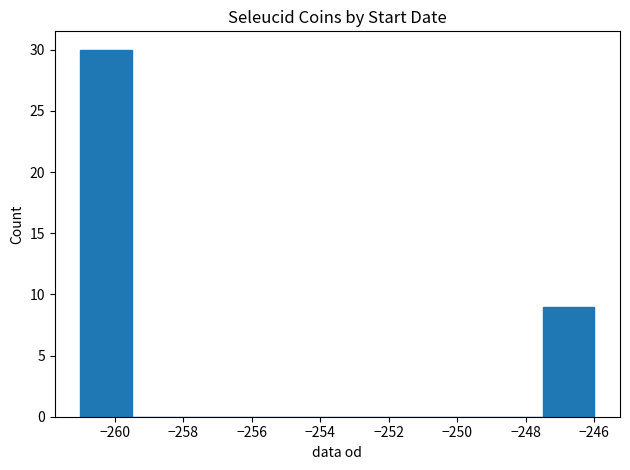

Which range on the x-axis has the tallest bar?

-261.0 to -259.5